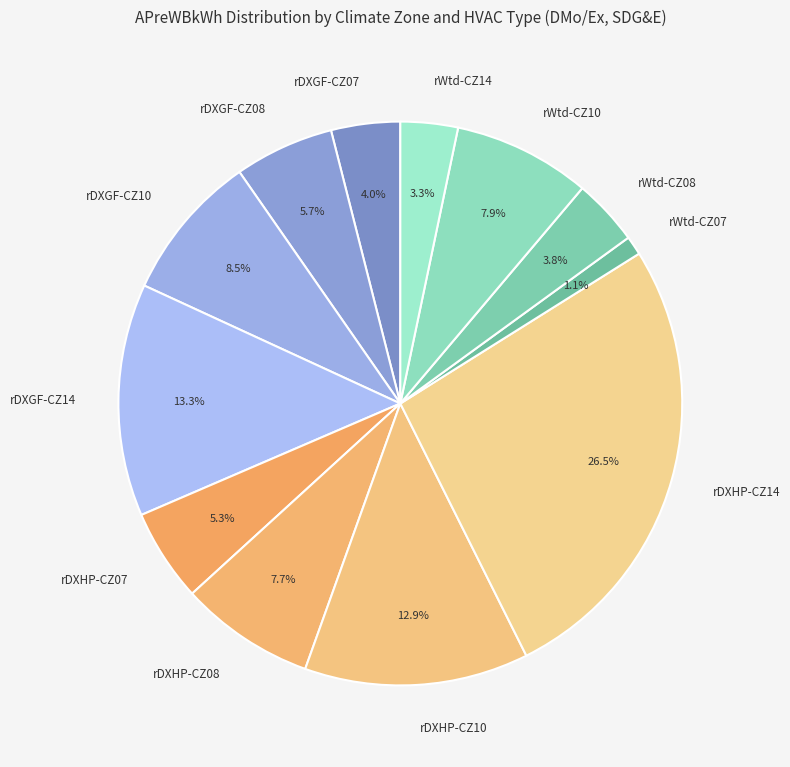

Combined, do rDXHP-CZ08 and rDXHP-CZ10 account for over 50%?

No